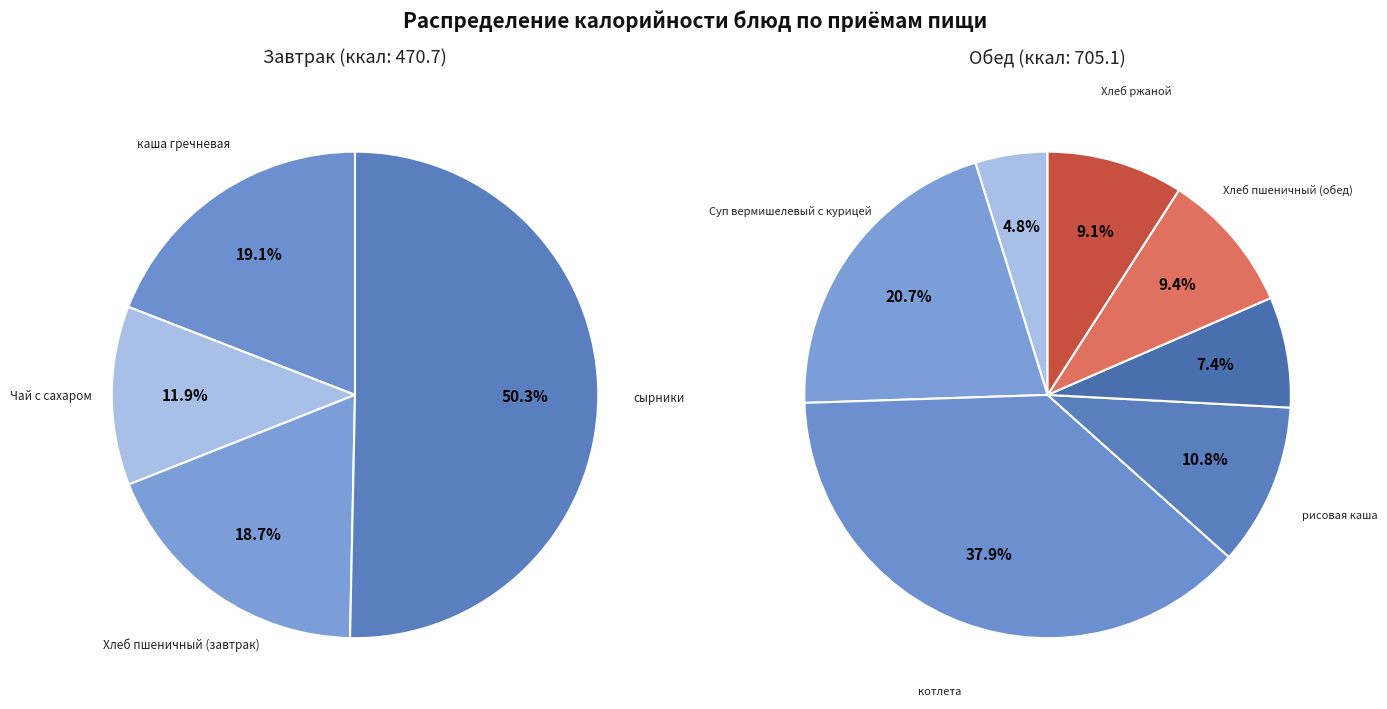

Which has a higher value, Хлеб ржаной or котлета?

котлета